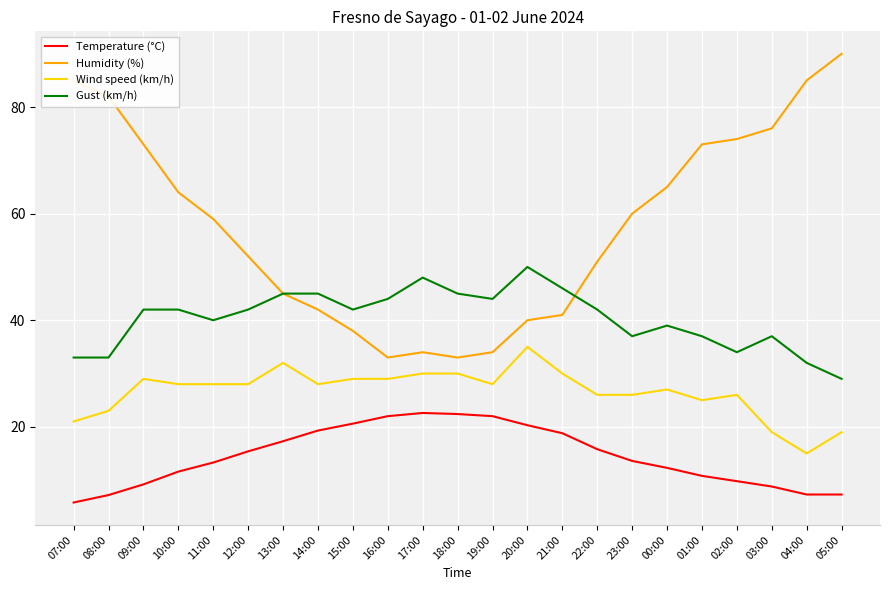

How many lines are shown in the chart?

4